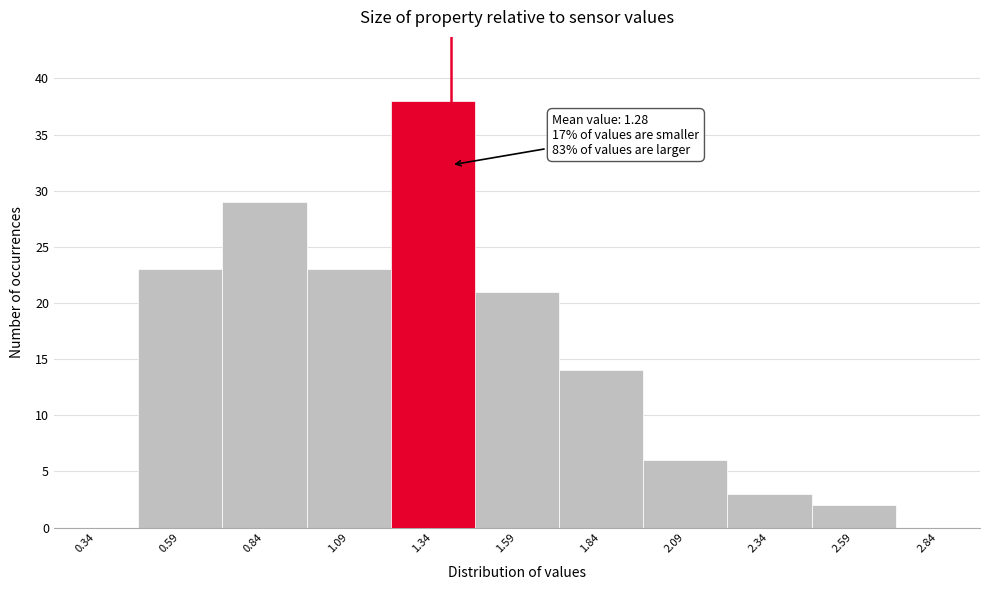

Over which range of the x-axis is the bar tallest?

1.22 to 1.47